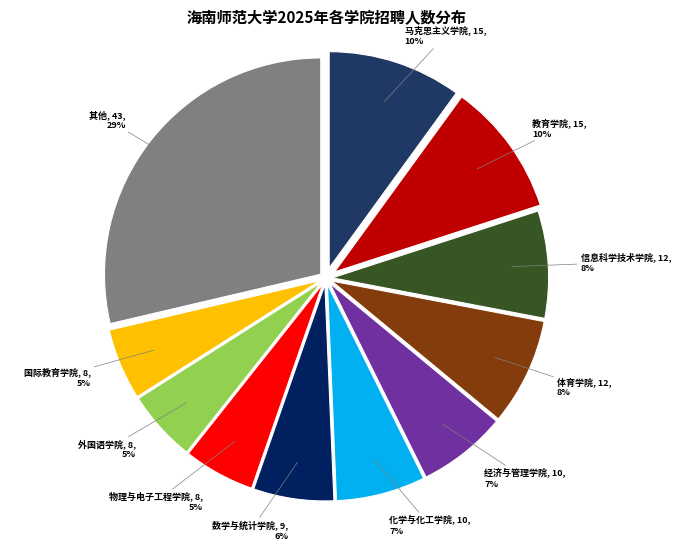

To the nearest percent, what portion does 外国语学院 represent?

5%